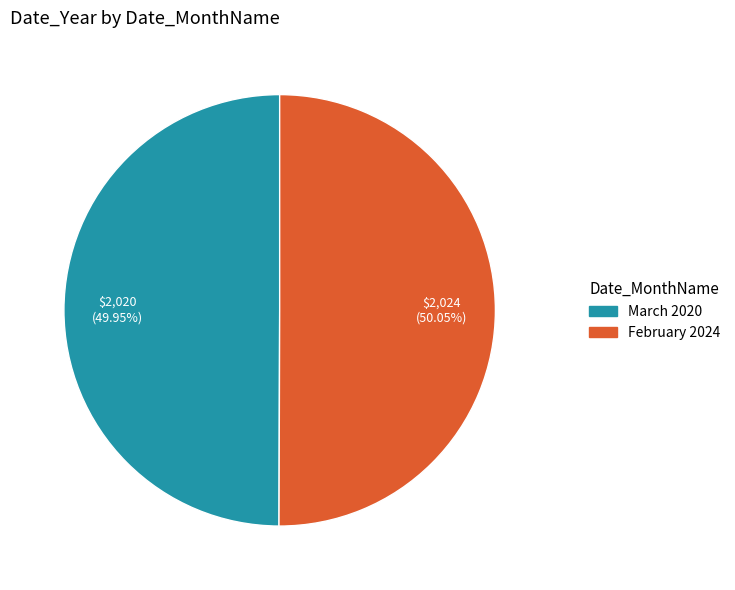

True or false: February 2024 accounts for 50% of the total.

True